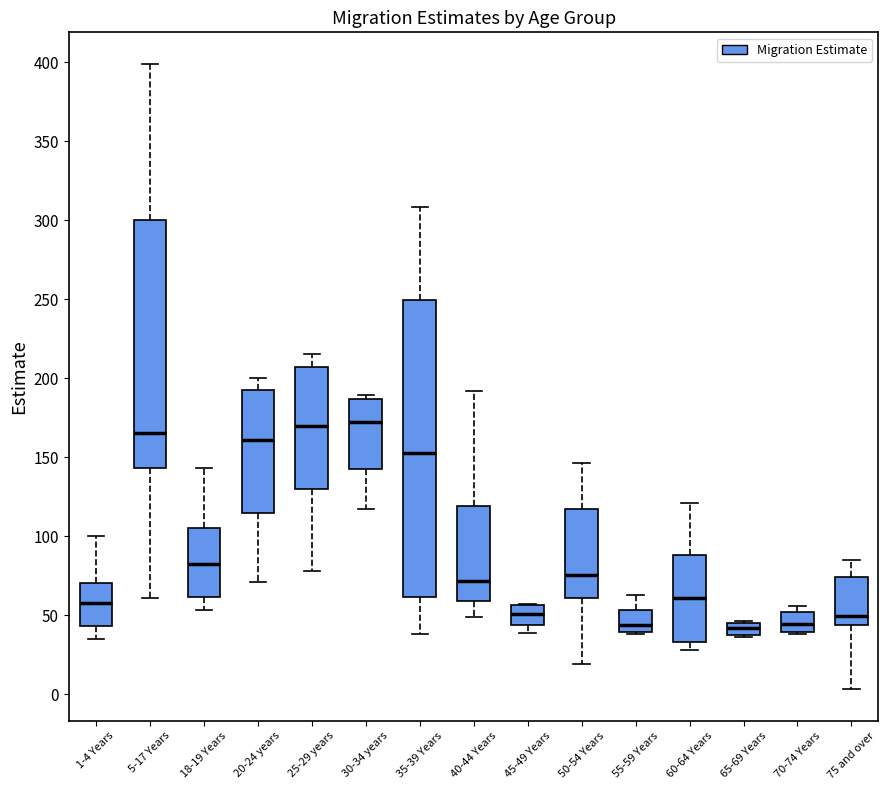

Reading left to right, read every box against the y-axis: the position of its median line, the range the box covers, and the ends of its whiskers. The values are not printed on the chart, so give them approximately, as read against the axis.

1-4 Years: median 60, box 45 to 70, whiskers 35 to 100
5-17 Years: median 165, box 145 to 300, whiskers 60 to 400
18-19 Years: median 85, box 60 to 105, whiskers 55 to 145
20-24 years: median 160, box 115 to 190, whiskers 70 to 200
25-29 years: median 170, box 130 to 205, whiskers 80 to 215
30-34 years: median 175, box 145 to 185, whiskers 115 to 190
35-39 Years: median 155, box 60 to 250, whiskers 40 to 310
40-44 Years: median 70, box 60 to 120, whiskers 50 to 190
45-49 Years: median 50, box 45 to 55, whiskers 40 to 55
50-54 Years: median 75, box 60 to 115, whiskers 20 to 145
55-59 Years: median 45, box 40 to 55, whiskers 40 to 65
60-64 Years: median 60, box 35 to 90, whiskers 30 to 120
65-69 Years: median 40 (inside the box), box 40 to 45, whiskers 35 to 45
70-74 Years: median 45, box 40 to 50, whiskers 40 to 55
75 and over: median 50, box 45 to 75, whiskers 5 to 85